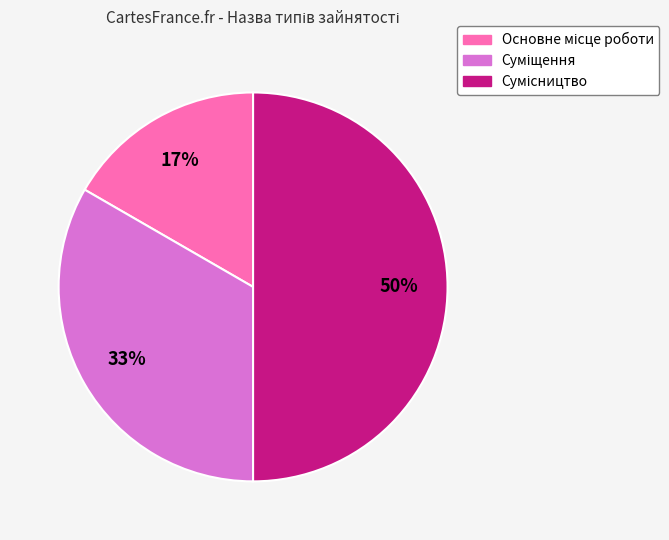

To the nearest percent, what is the difference between the largest and smallest slice percentages?

33%